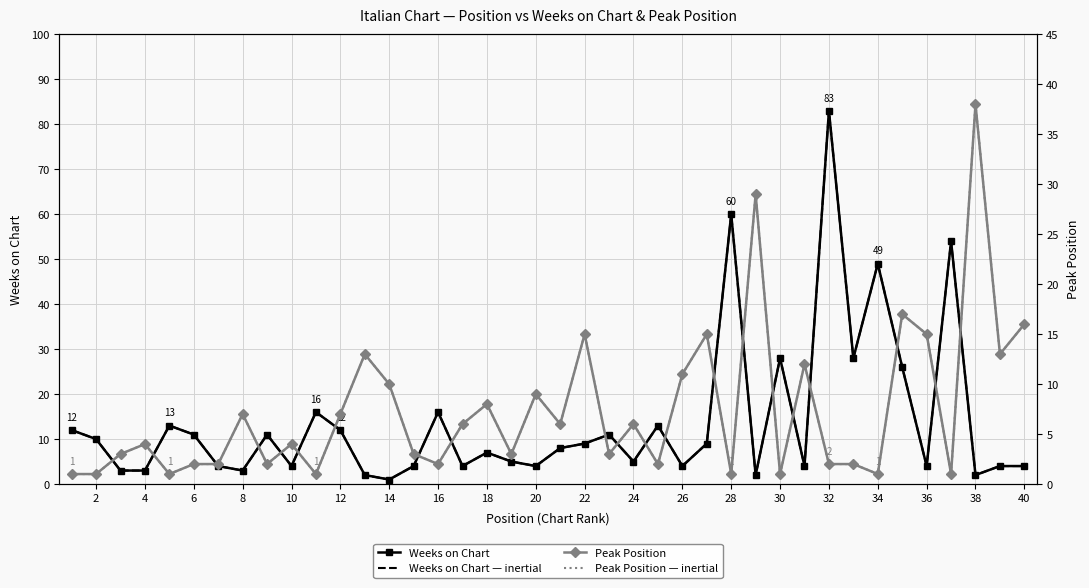

Which series has the largest total across all categories?

Weeks on Chart